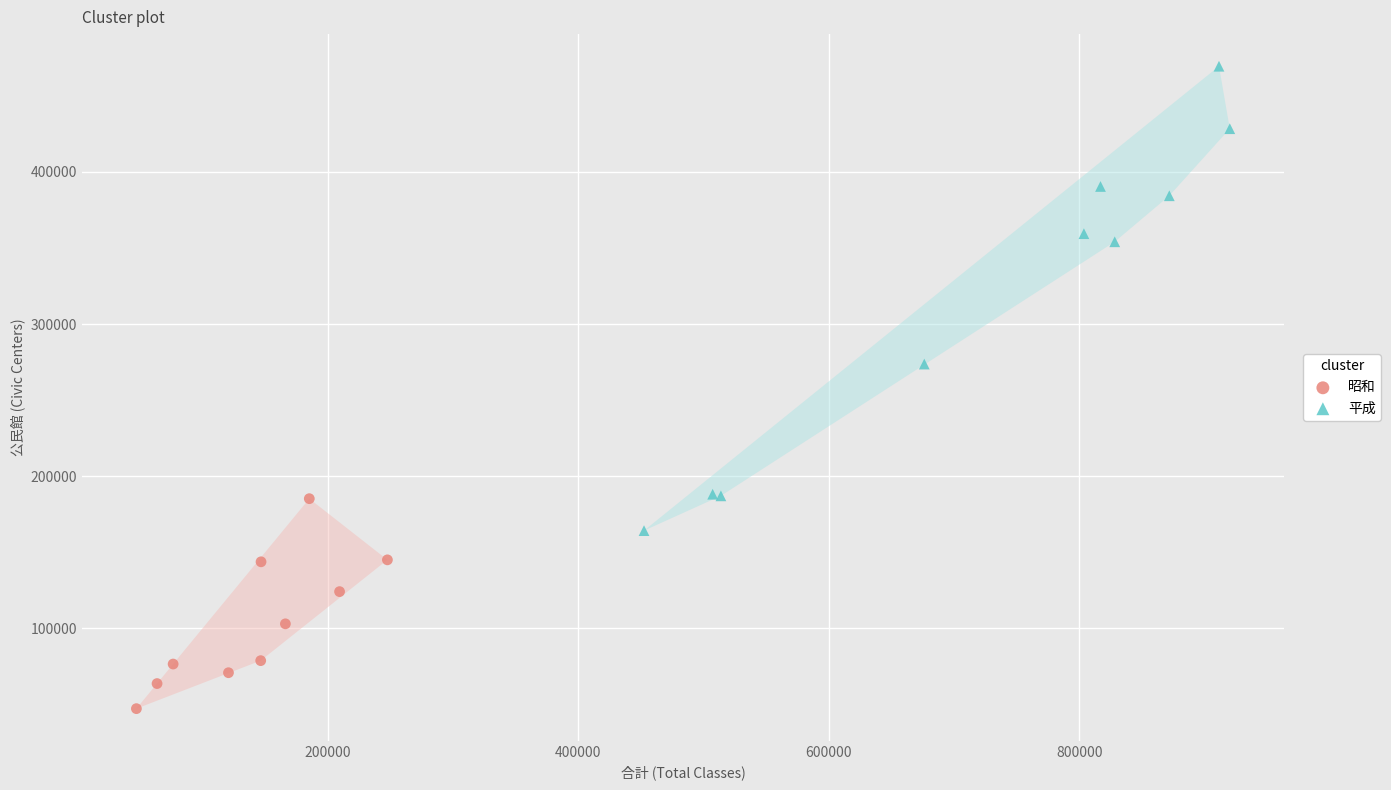

Which series contains the highest Y value?

平成